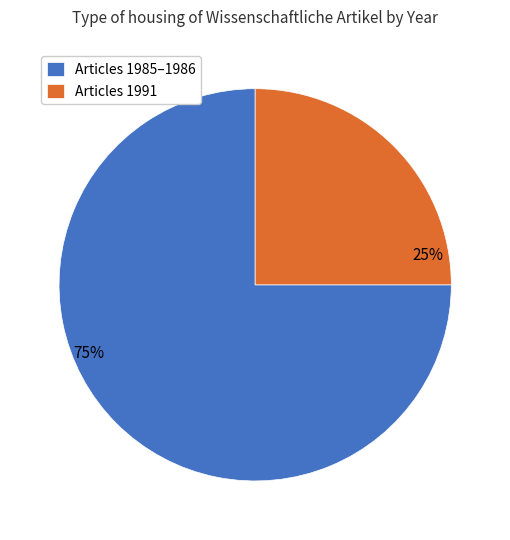

Is there any slice that represents more than half of the pie?

Yes